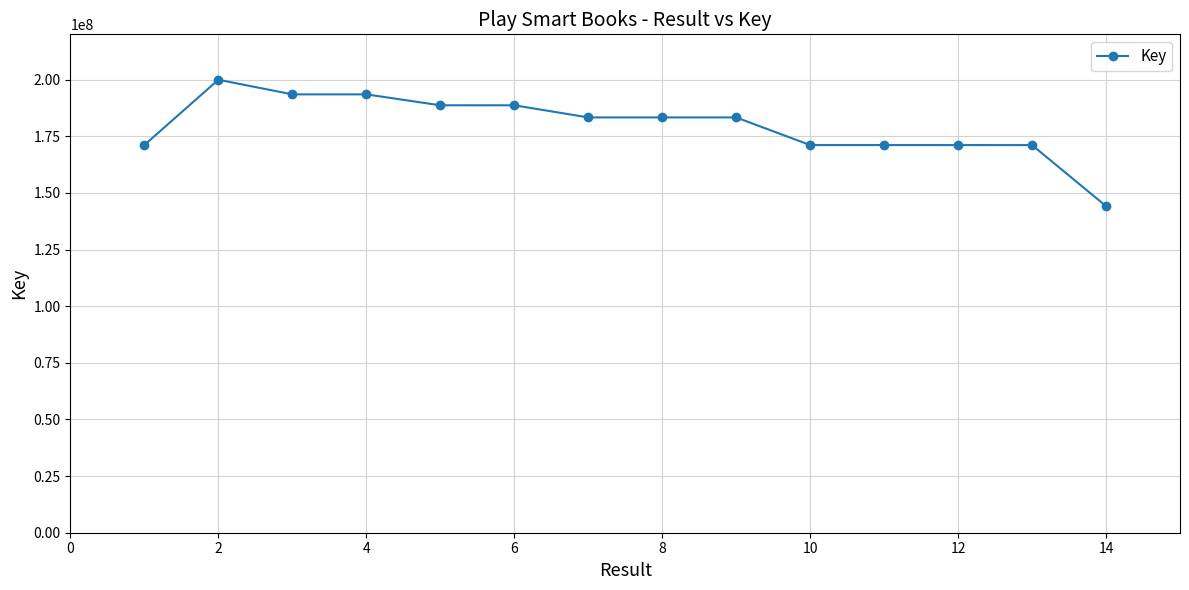

What is the minimum value shown in the chart?

144175683